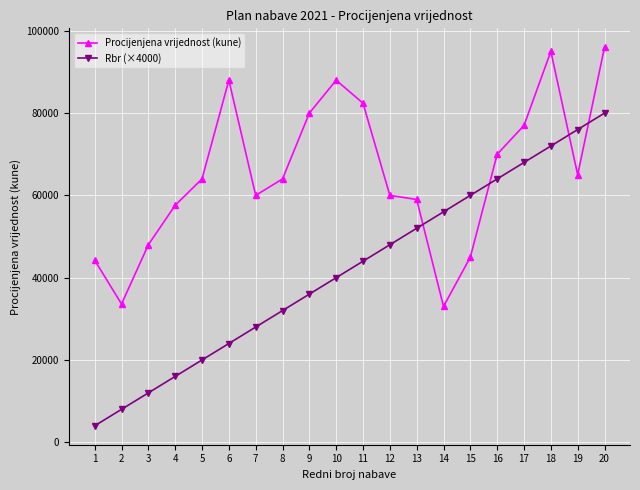

What is the spread (max minus min) of values at 9?

44000.0